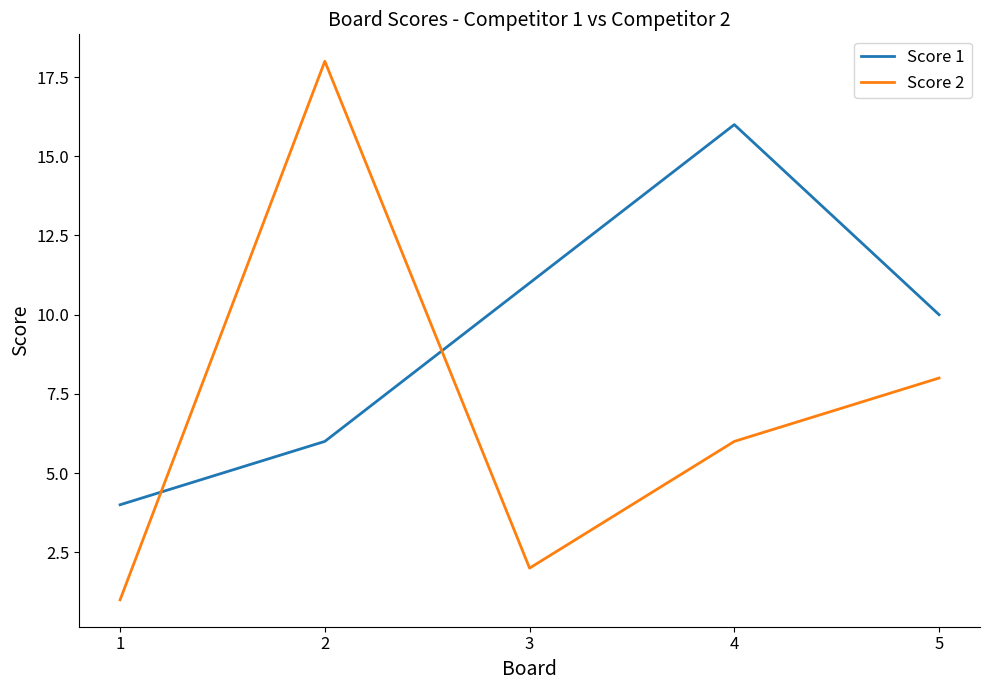

Is the value of Score 2 at 3 greater than the value of Score 1 at 3?

No